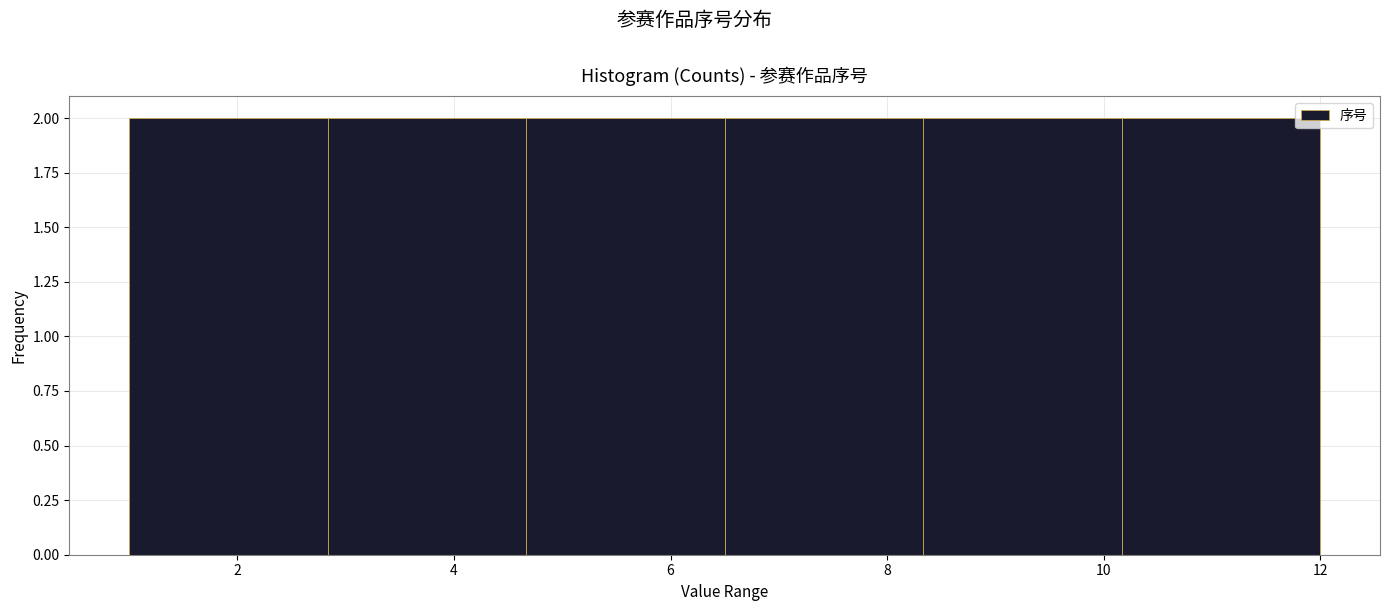

Reading left to right, list every bar in this chart as the range it spans on the x-axis followed by its height. Neither the bar edges nor the heights are printed on the chart, so give them approximately, as read against the axes.

1.0 to 2.8: 2
2.8 to 4.6: 2
4.6 to 6.6: 2
6.6 to 8.4: 2
8.4 to 10.2: 2
10.2 to 12.0: 2